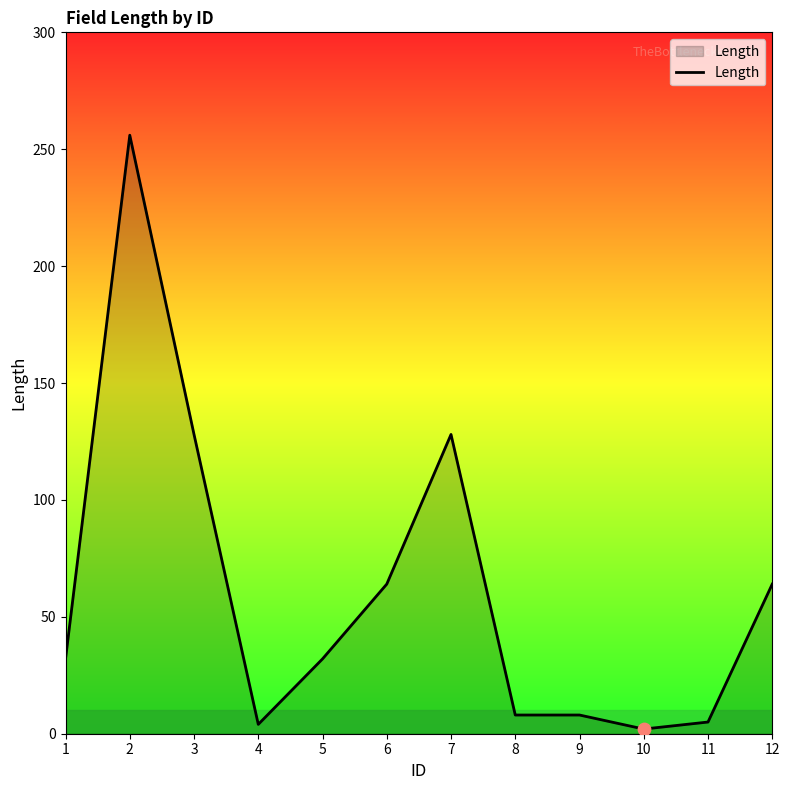

What is the change in value from 5 to 8?

-24